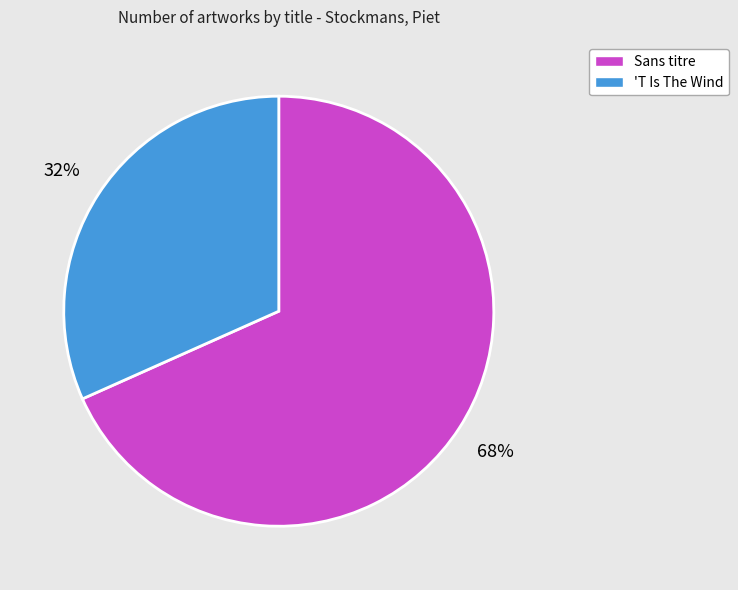

To the nearest percent, what is the combined percentage of Sans titre and 'T Is The Wind?

100%